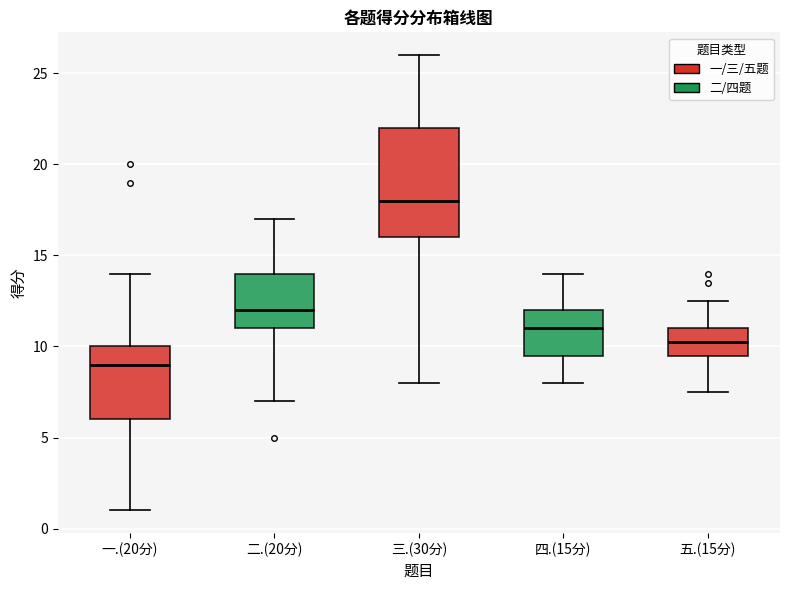

Comparing the boxes themselves (not the whiskers), which one is the tallest?

三.(30分)